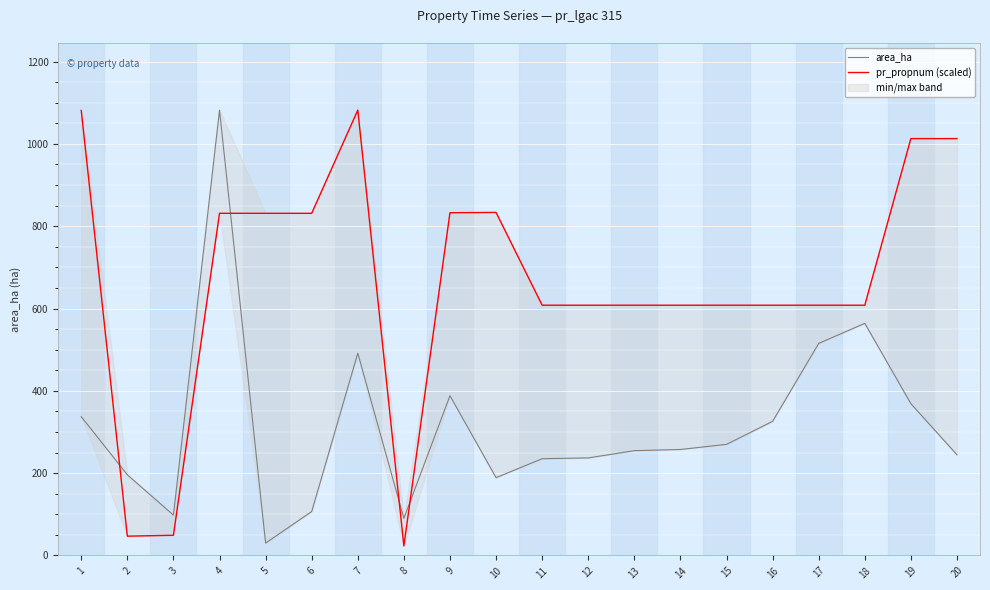

Reading left to right, extract all data points from this chart.

area_ha: 337.2	196.0	98.0	1082.1	30.0	106.7	491.4	90.1	388.1	189.0	235.0	237.0	254.6	257.5	269.9	325.9	515.1	564.0	368.8	244.6
pr_propnum (scaled): 1081.4	46.8	49.0	831.4	831.4	831.4	1082.1	23.1	832.8	833.5	608.1	608.1	608.1	608.1	608.1	608.1	608.1	608.1	1012.9	1012.9